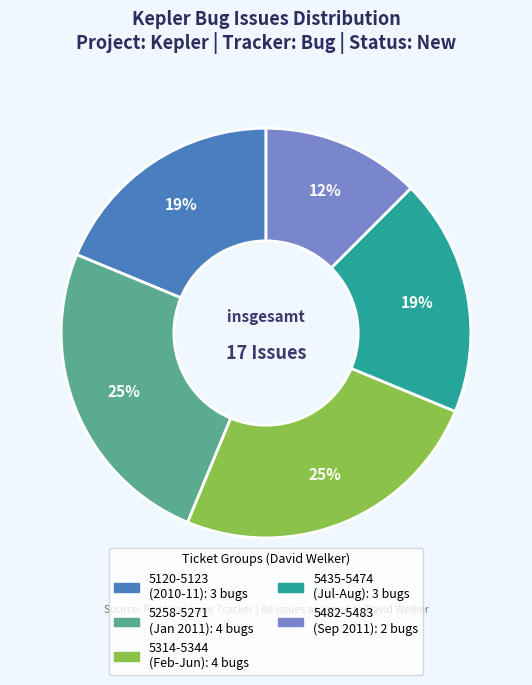

Does any single category account for the majority?

No